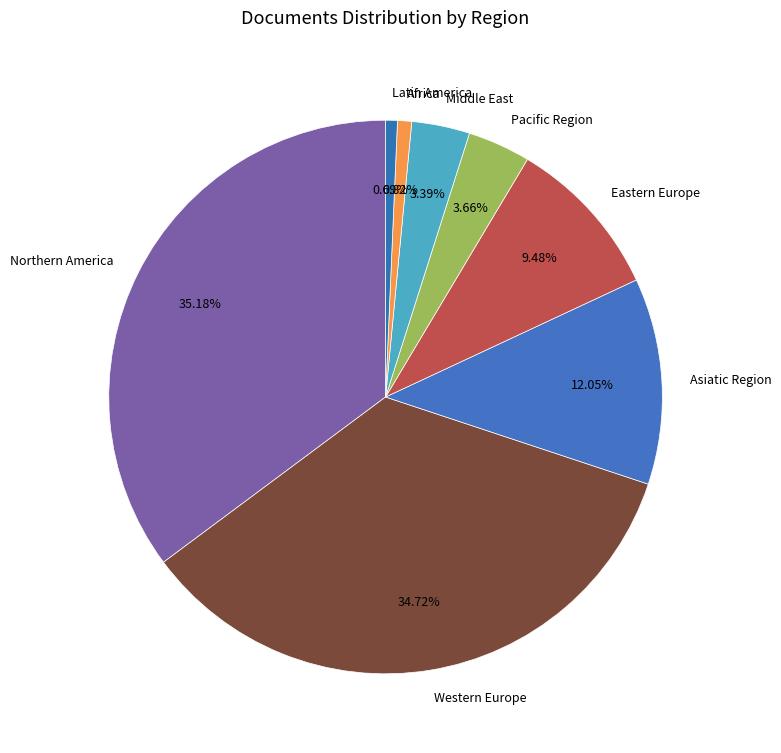

What is the ratio of the value at Western Europe to the value at Africa?

42.1